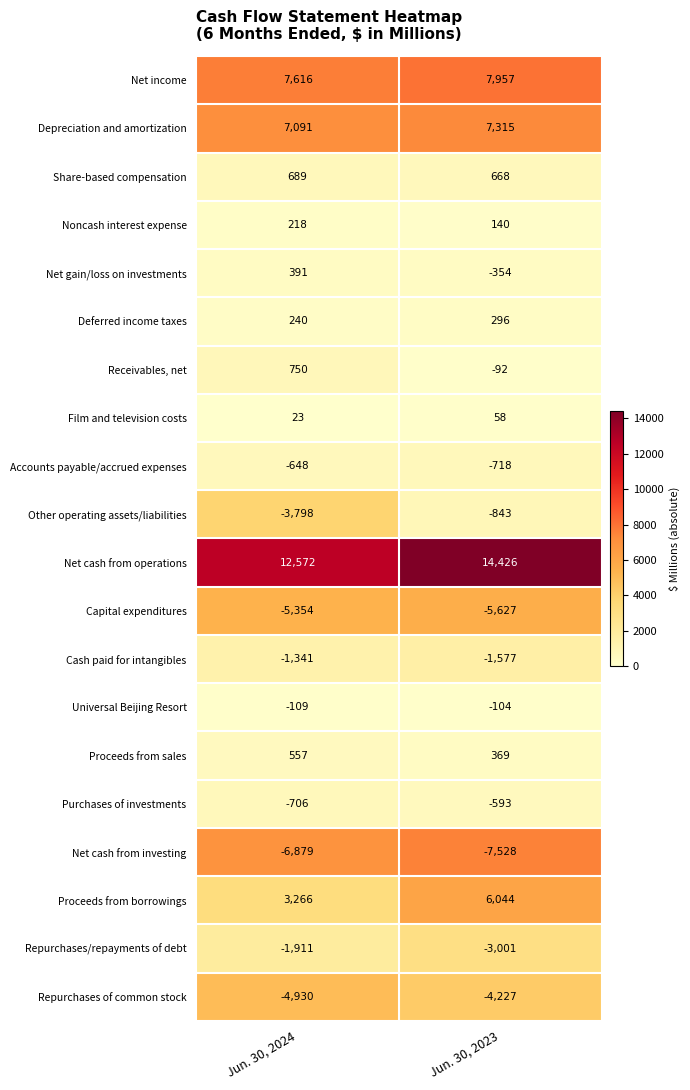

What is the maximum value shown in the chart?

14426